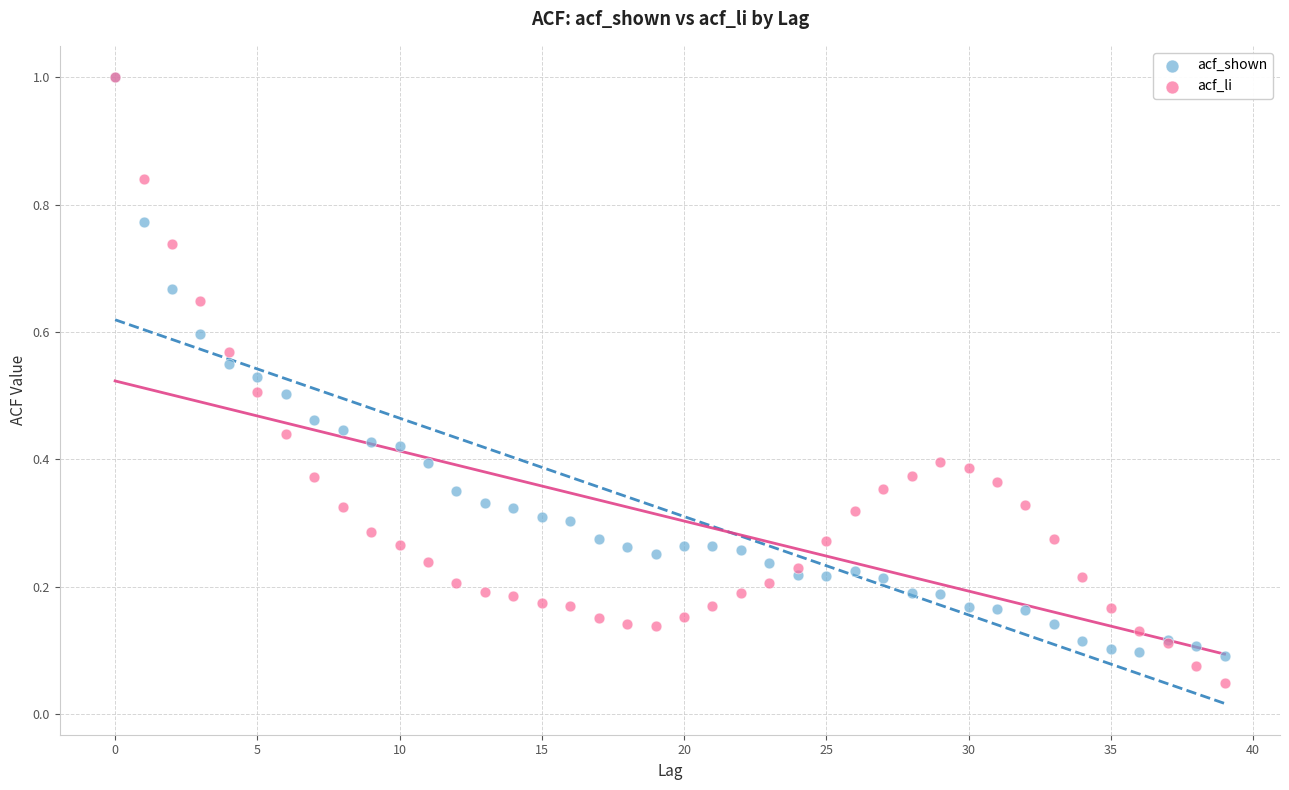

Which series has the largest Y range (max minus min)?

acf_li